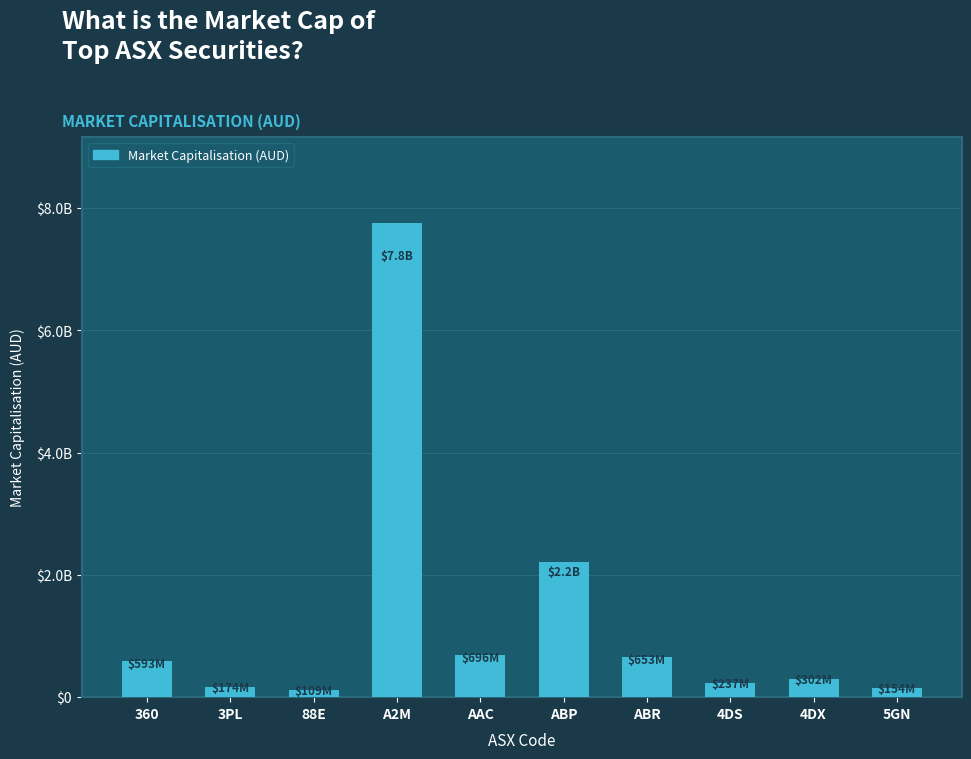

At which label does the data first exceed 592829524?

360